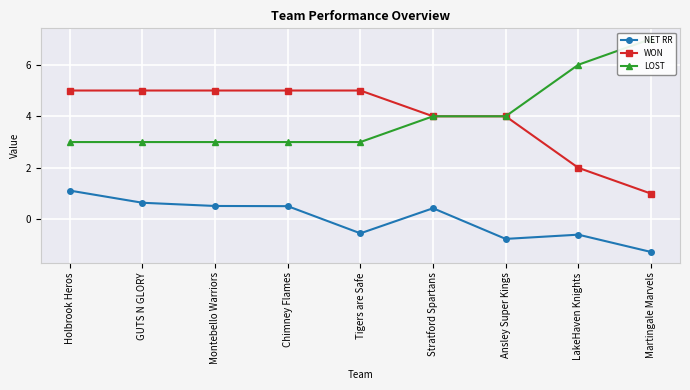

What is the difference between the WON values at Ansley Super Kings and Montebello Warriors?

1.0